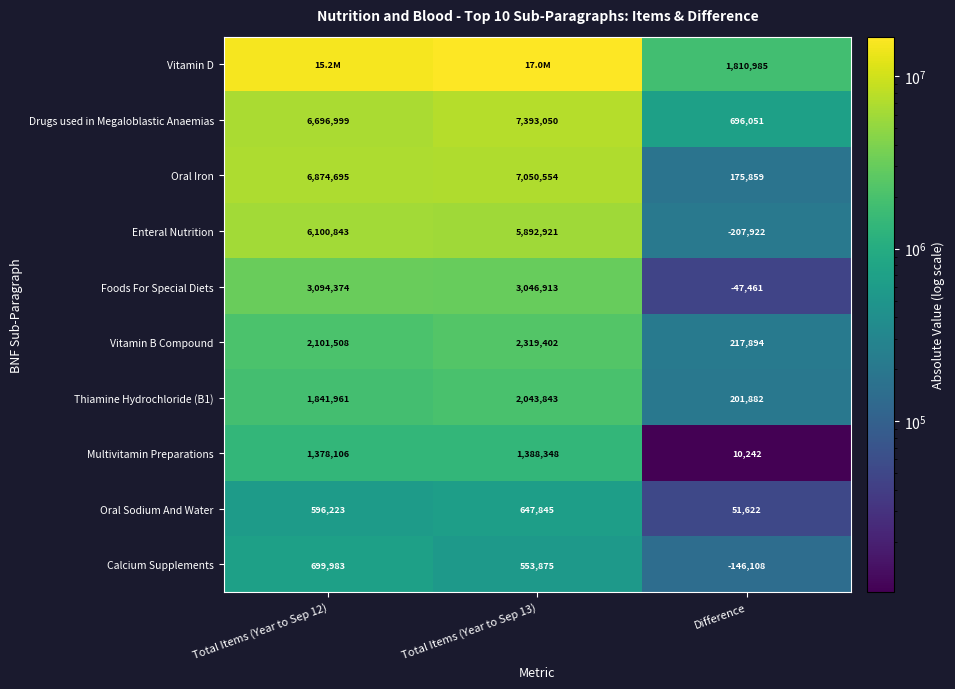

What is the difference between the Thiamine Hydrochloride (B1) values at Total Items (Year to Sep 12) and Difference?

1640079